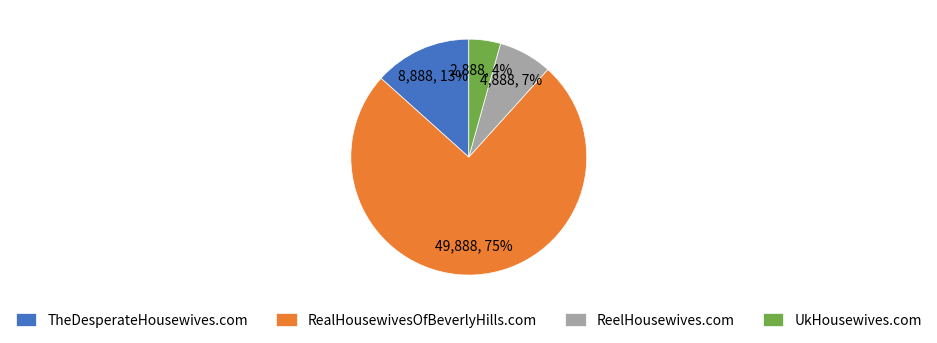

Do ReelHousewives.com and UkHousewives.com together represent more than half of the pie?

No